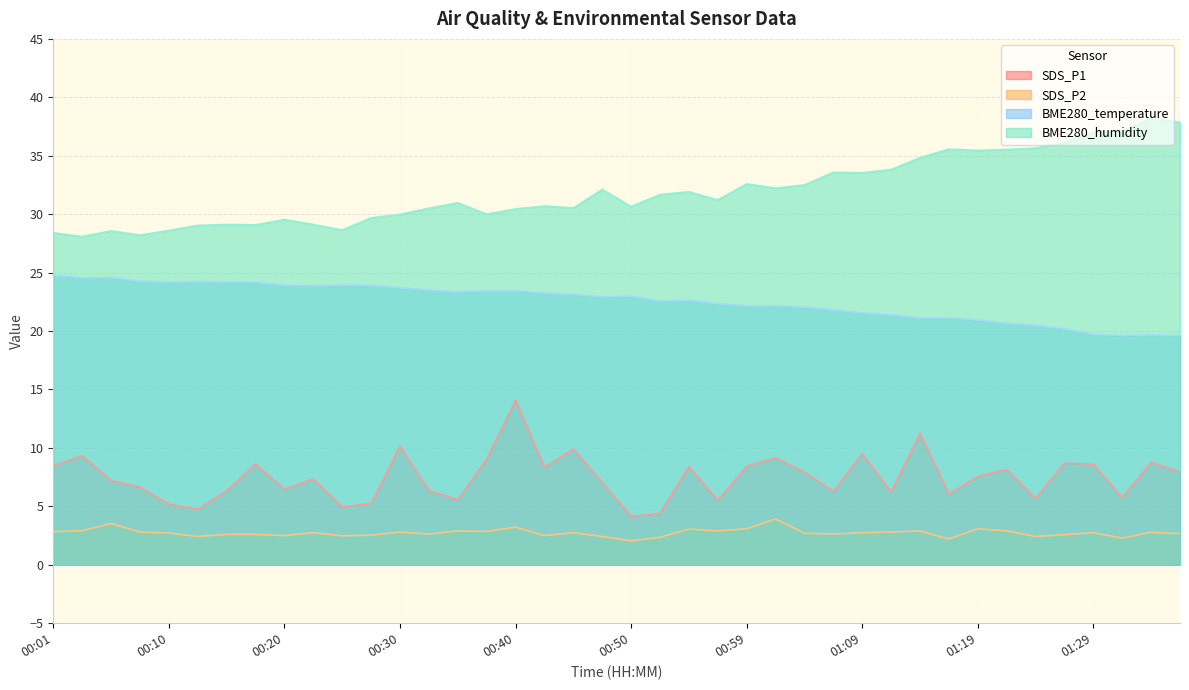

Which series has the widest spread of values?

BME280_humidity